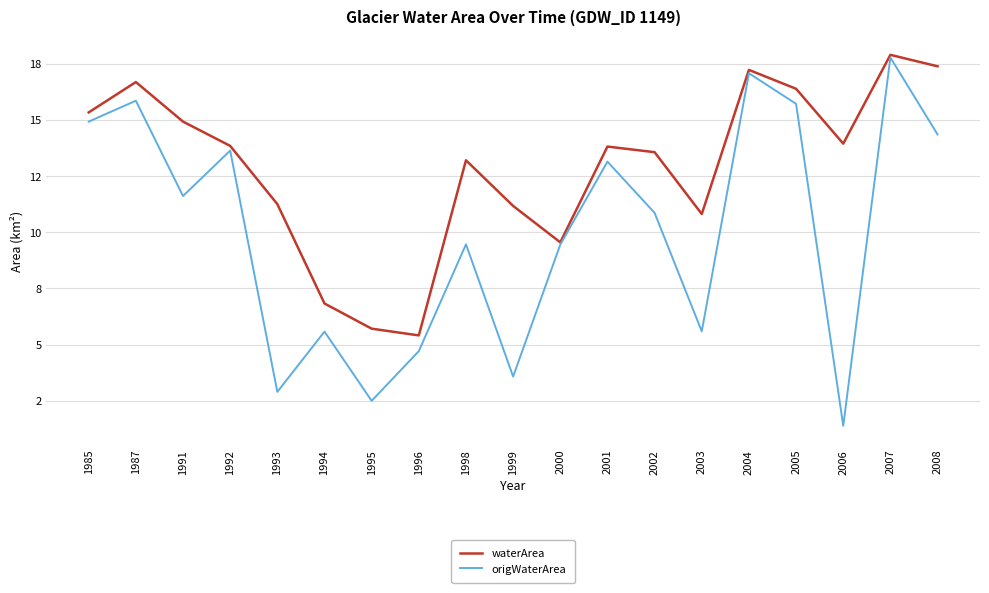

Between 1999 and 2007, which is larger?

2007